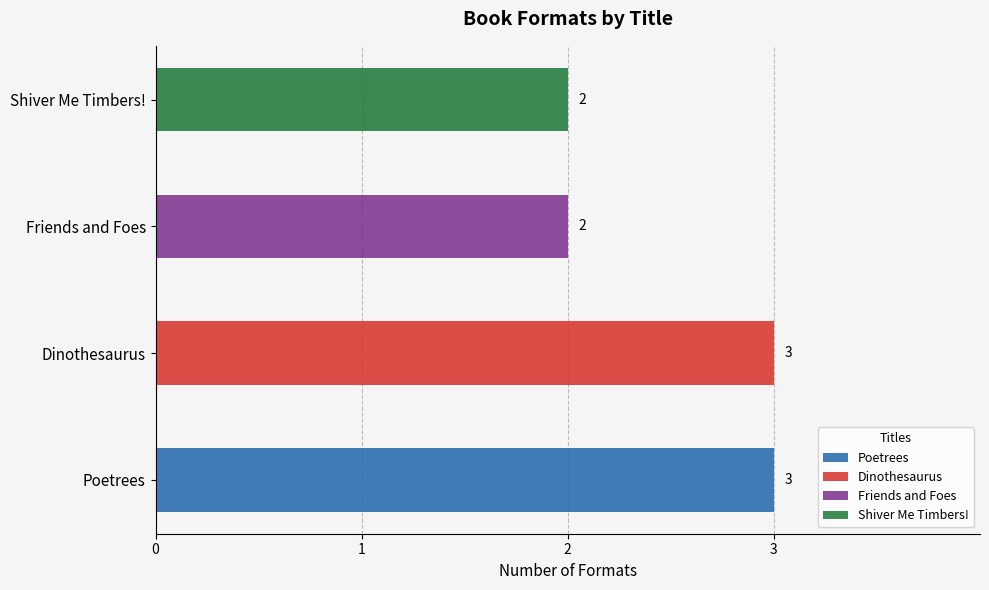

Where is the data nearest to the value 2?

Friends and Foes